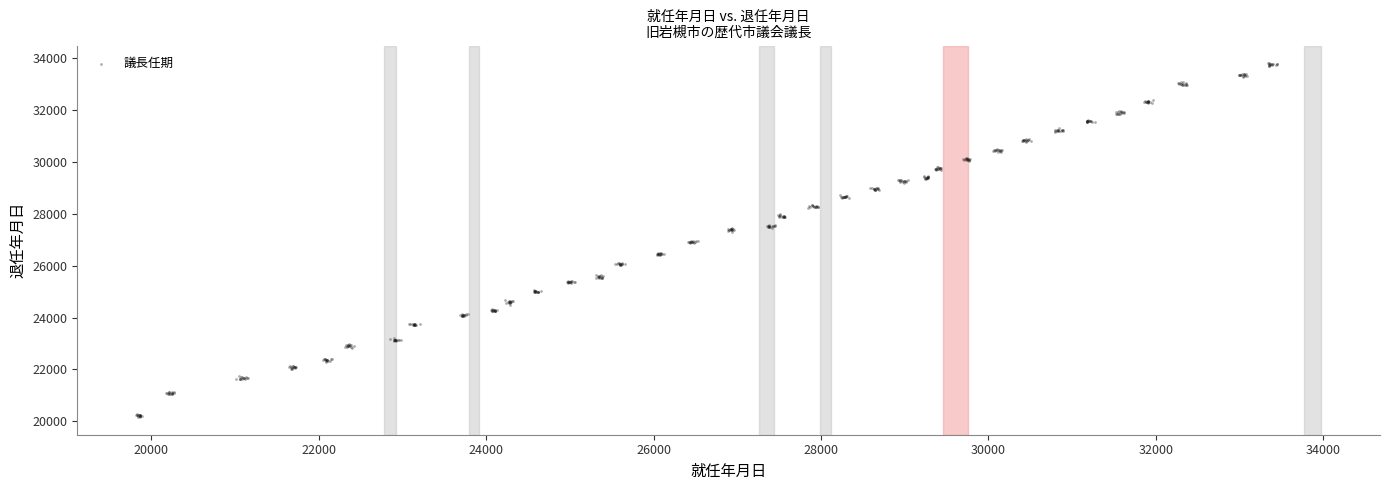

What is the range of Y values (max minus min)?

13652.3